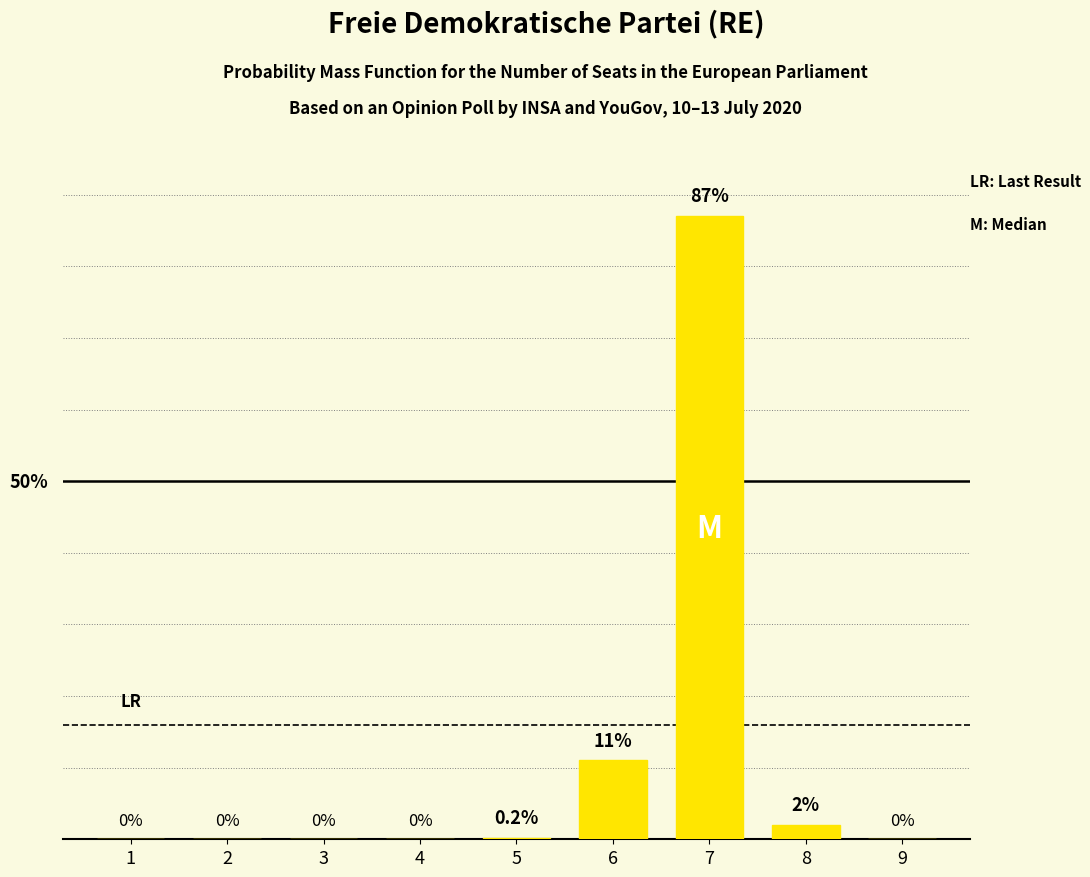

True or false: the data shows 2.0 at 8.

True